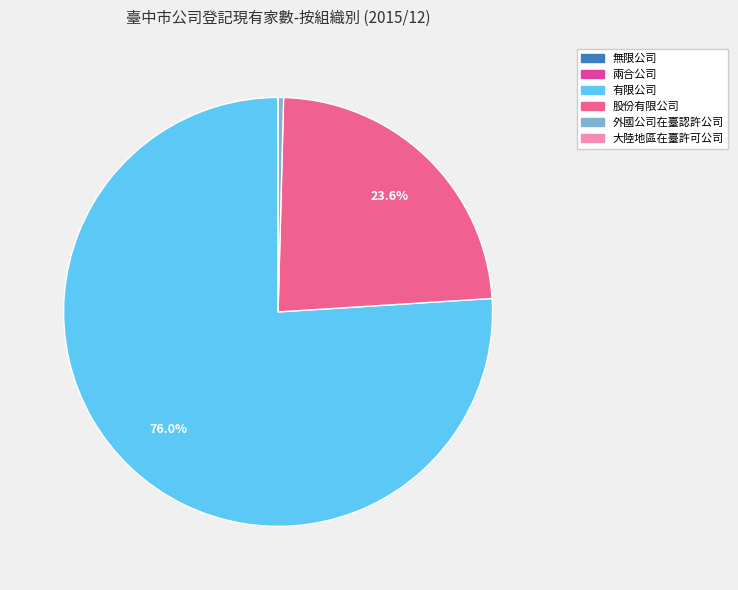

True or false: 大陸地區在臺許可公司 accounts for 1% of the total.

False